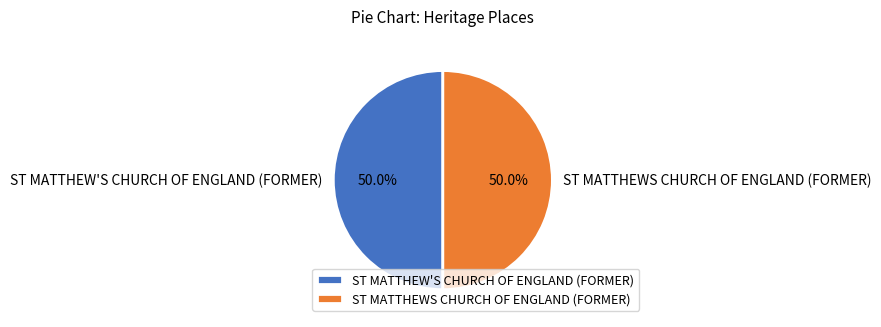

What percentage is the ST MATTHEWS CHURCH OF ENGLAND (FORMER) slice, to the nearest percent?

50%